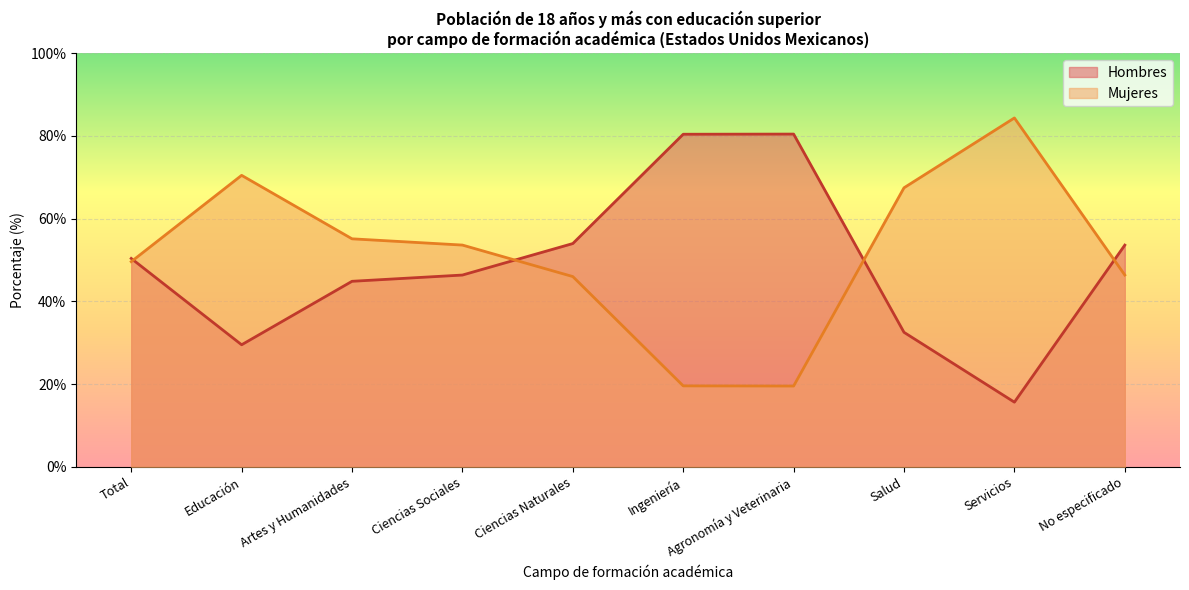

What is the spread (max minus min) of values at Salud?

34.9